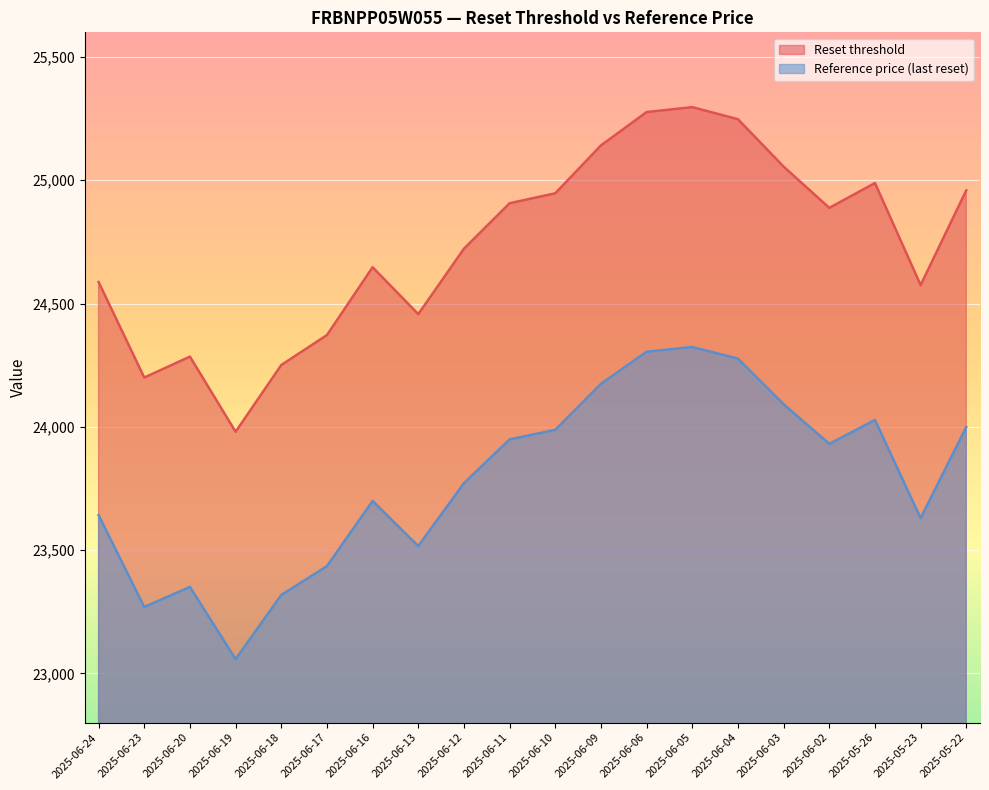

True or false: Reference price (last reset) and Reset threshold cross at least once.

False